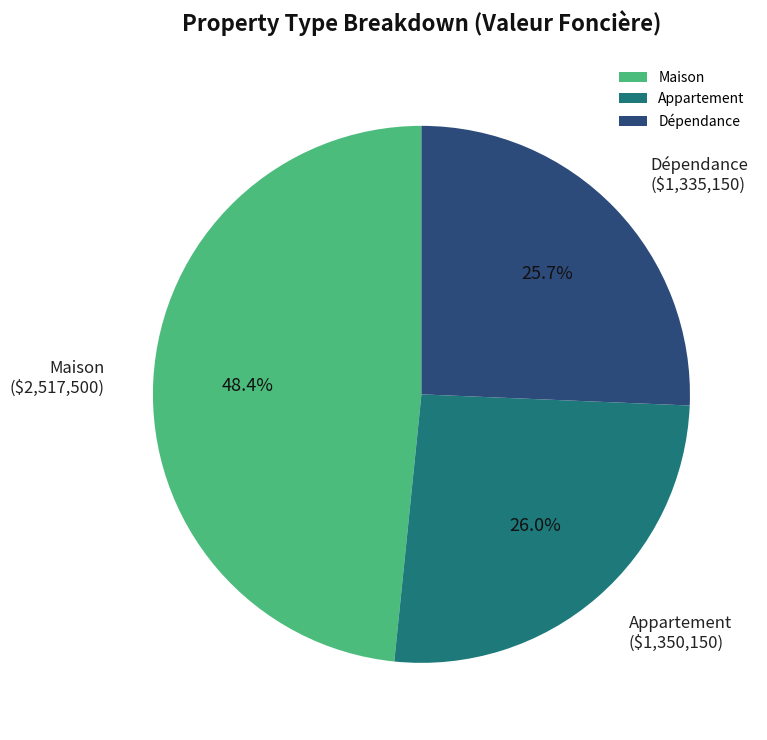

Is the sum of Appartement and Maison greater than half?

Yes